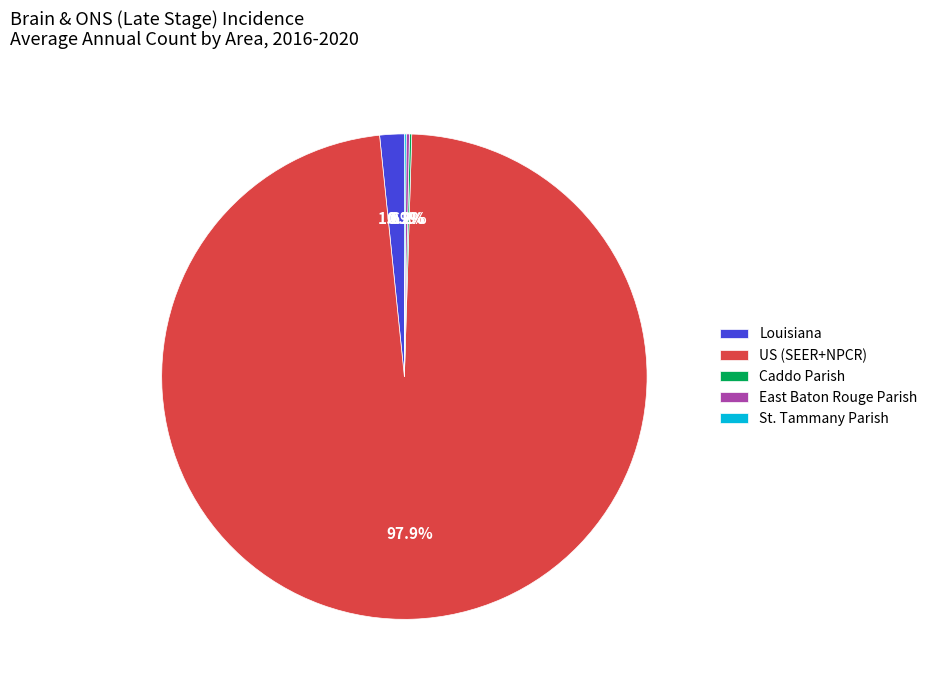

Which category has the biggest portion of the pie?

US (SEER+NPCR)